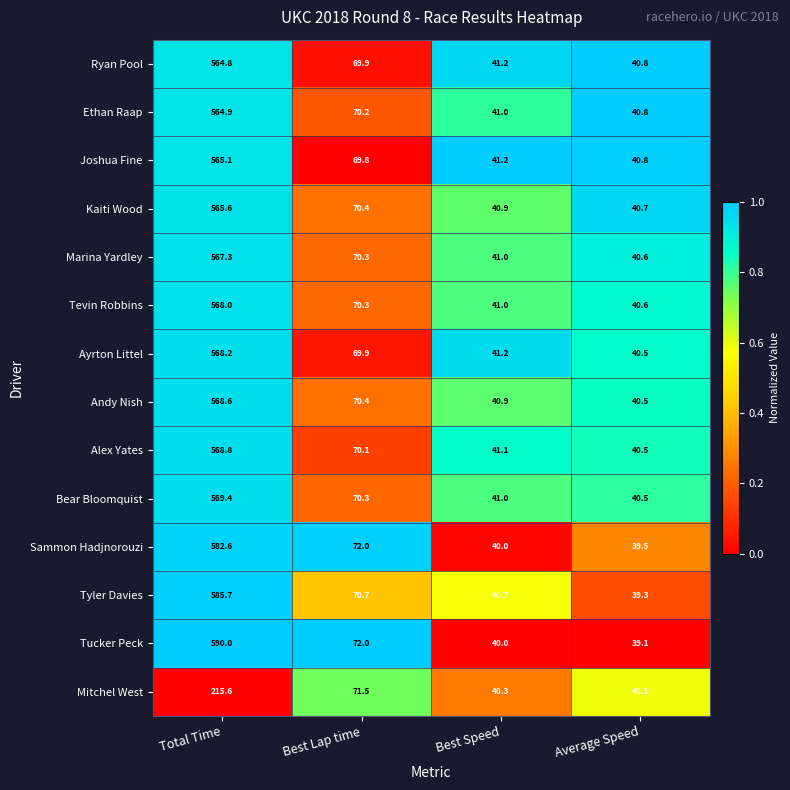

At which category is the sum across all series the highest?

Total Time